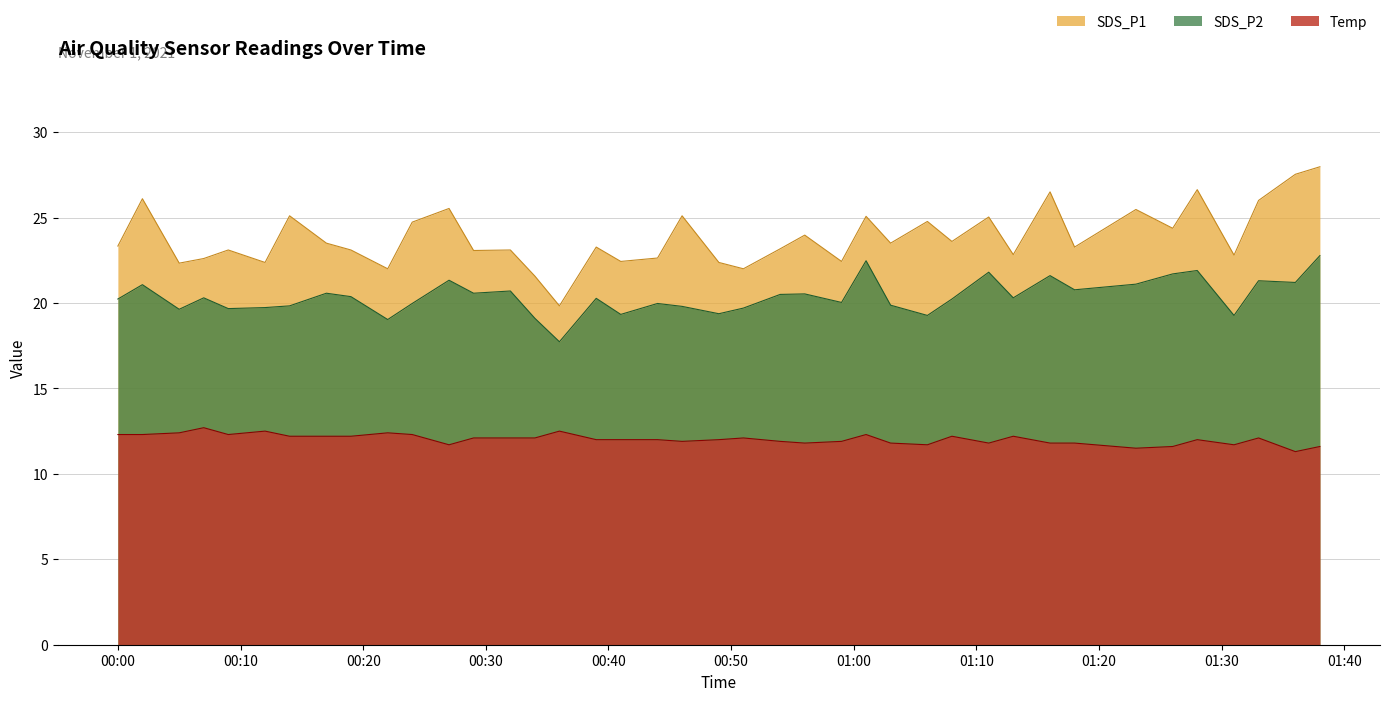

What position from the left is 2021/11/01 00:29?

13